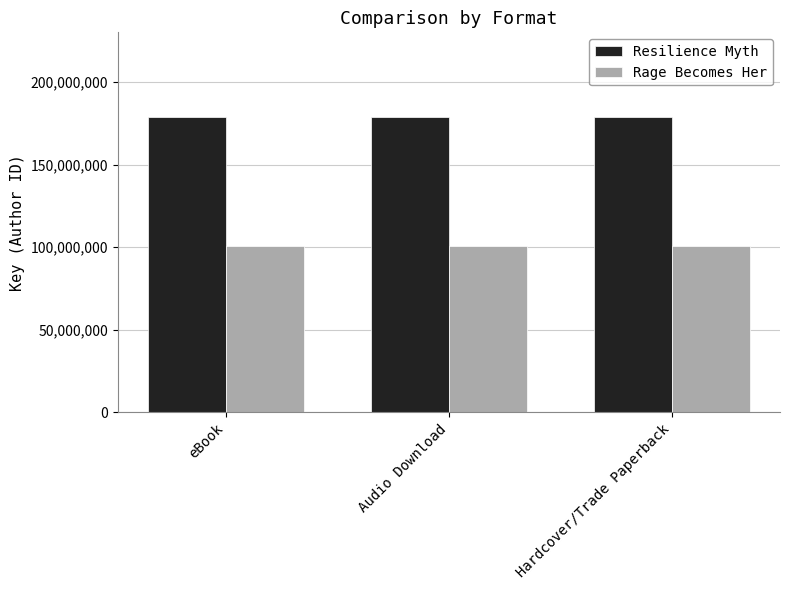

What is the difference between the highest and lowest values at Hardcover/Trade Paperback?

78118127